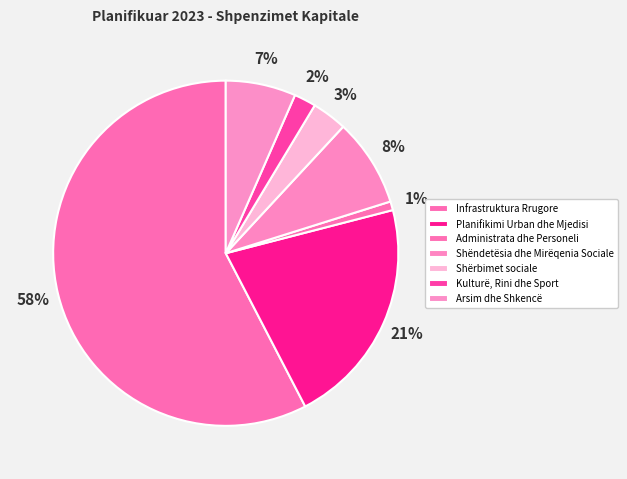

To the nearest percent, what is the combined percentage of Planifikimi Urban dhe Mjedisi and Shërbimet sociale?

25%